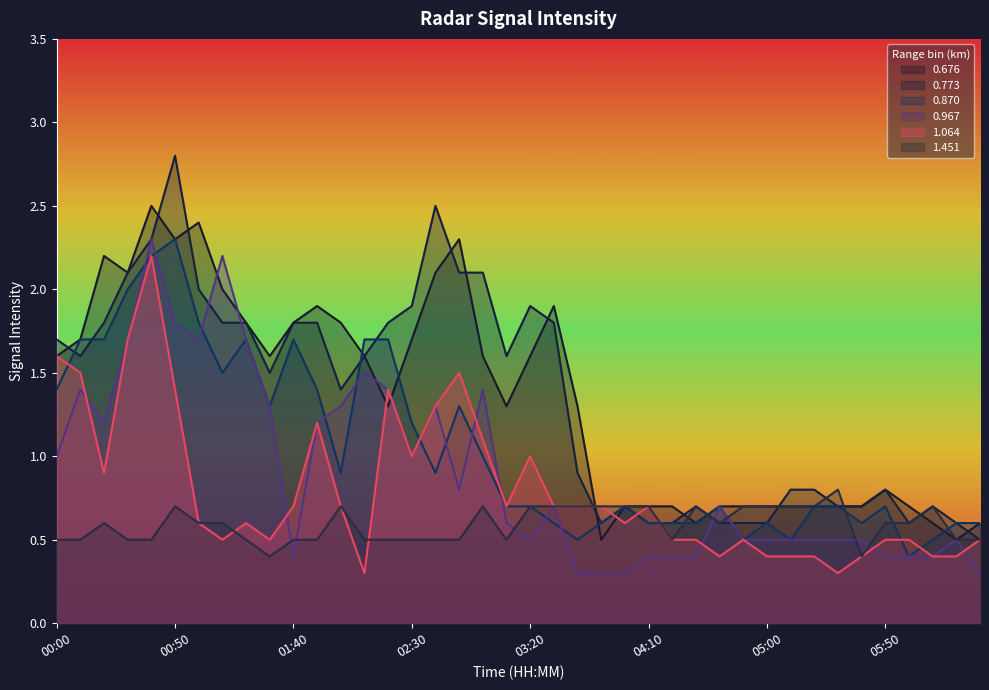

Which series has the widest spread of values?

0.773